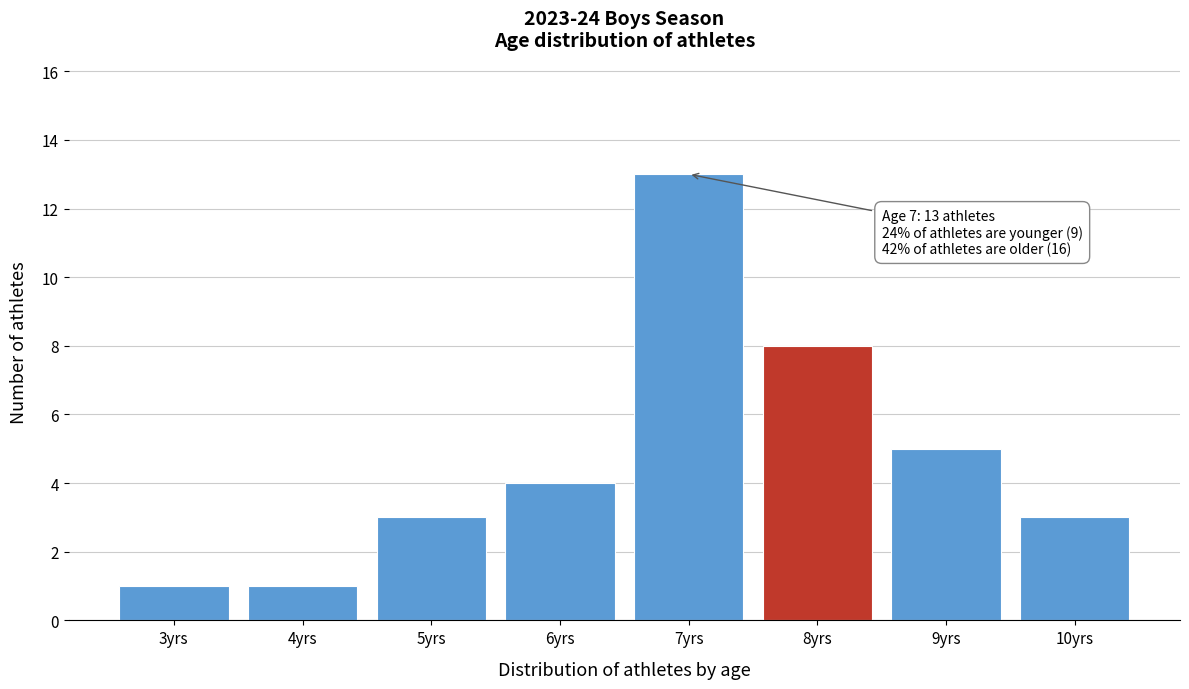

Reading left to right, transcribe all the data shown in this chart.

1	1	3	4	13	8	5	3